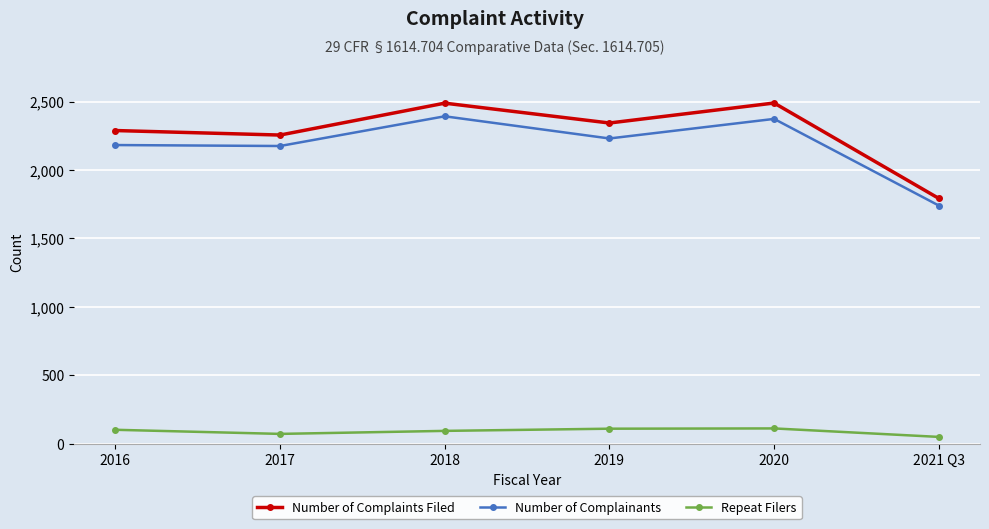

The value of Number of Complaints Filed at 2018 is 2488. True or false?

True